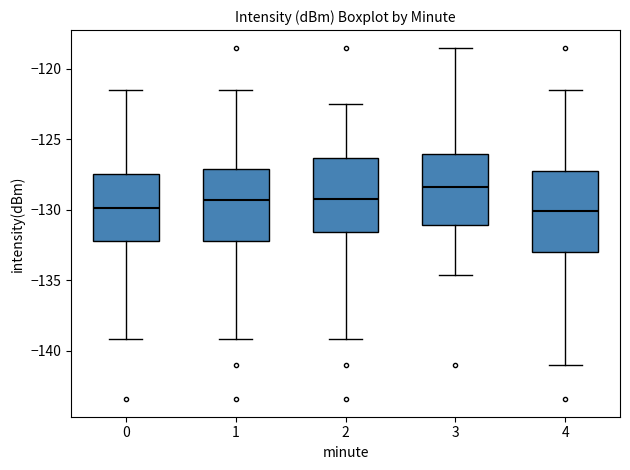

Where does the upper whisker of the box at x = 4 end on the y-axis? The values are not printed on the chart, so give them approximately, as read against the axis.

-121.5